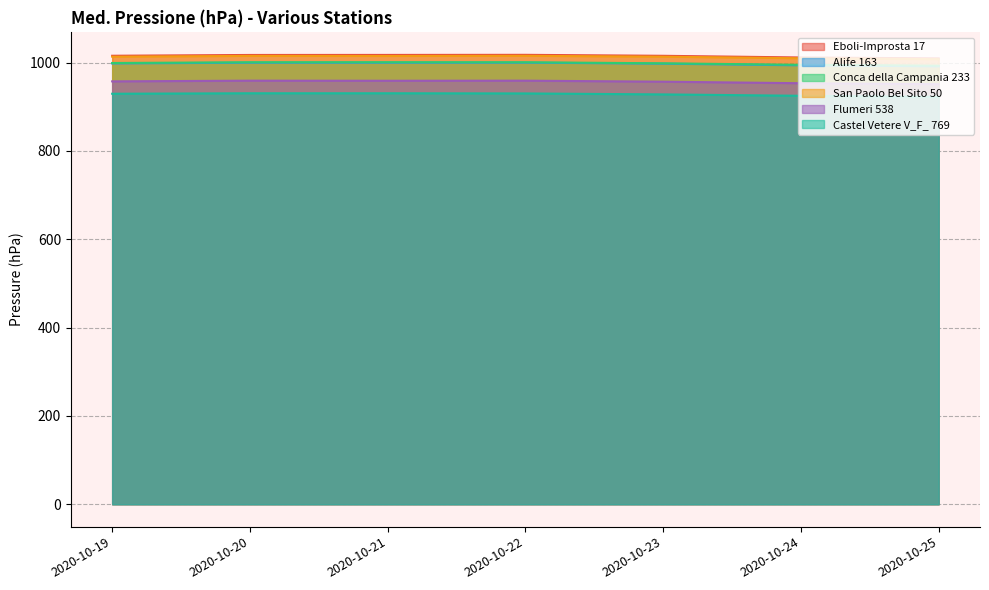

Reading left to right, extract all data points from this chart.

Eboli-Improsta 17: 2020-10-19=1015.3	2020-10-20=1017.1	2020-10-21=1017.2	2020-10-22=1017.4	2020-10-23=1015.2	2020-10-24=1011.4	2020-10-25=1009.4
Alife 163: 2020-10-19=997.9	2020-10-20=999.6	2020-10-21=999.6	2020-10-22=999.7	2020-10-23=997.4	2020-10-24=993.6	2020-10-25=991.4
Conca della Campania 233: 2020-10-19=998.9	2020-10-20=1000.6	2020-10-21=1000.7	2020-10-22=1000.6	2020-10-23=998.2	2020-10-24=994.8	2020-10-25=992.8
San Paolo Bel Sito 50: 2020-10-19=1013.2	2020-10-20=1015.0	2020-10-21=1014.8	2020-10-22=1015.2	2020-10-23=1013.2	2020-10-24=1009.6	2020-10-25=1007.5
Flumeri 538: 2020-10-19=957.3	2020-10-20=958.9	2020-10-21=958.7	2020-10-22=958.9	2020-10-23=956.6	2020-10-24=953.1	2020-10-25=950.9
Castel Vetere V_F_ 769: 2020-10-19=929.3	2020-10-20=930.4	2020-10-21=930.4	2020-10-22=930.0	2020-10-23=927.8	2020-10-24=924.7	2020-10-25=922.2